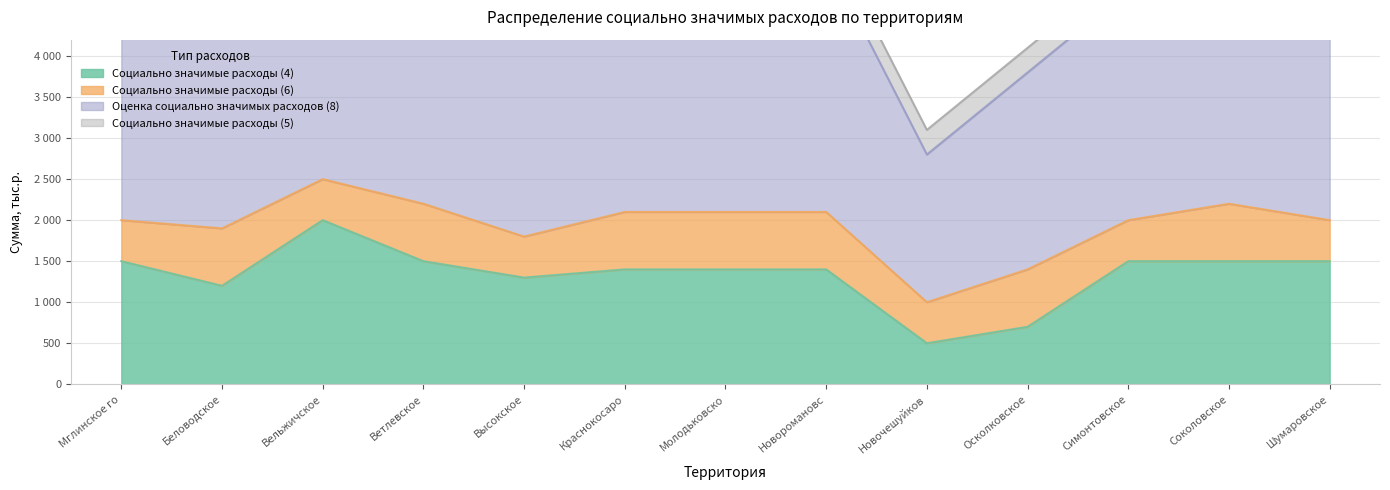

In Оценка социально значимых расходов (8), how many points are higher than both neighbors (excluding endpoints)?

2